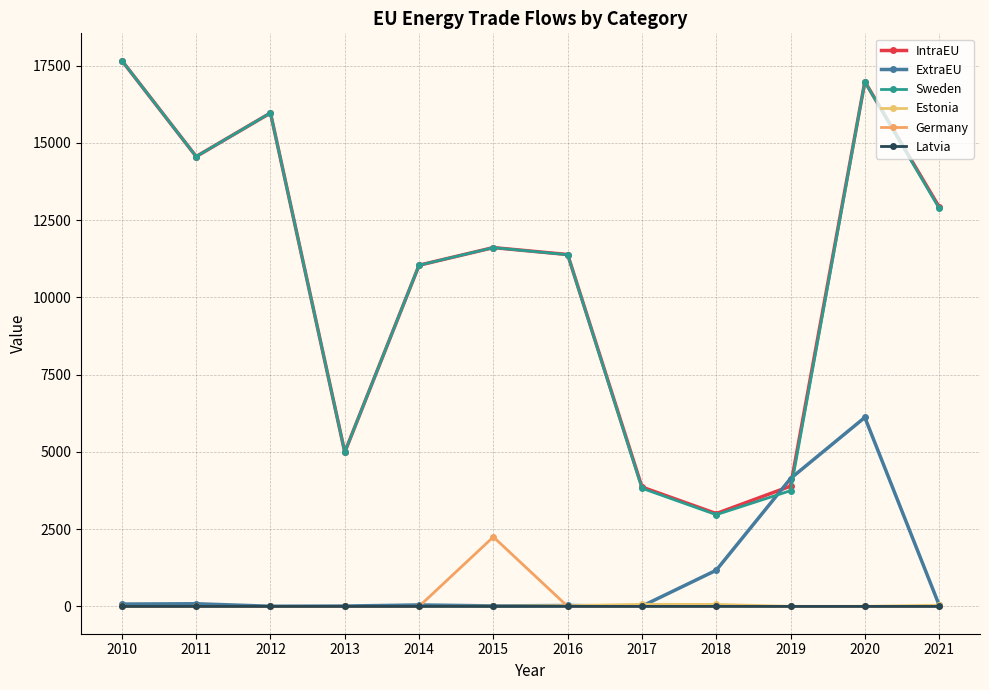

Which label corresponds to the largest value in the chart?

2010